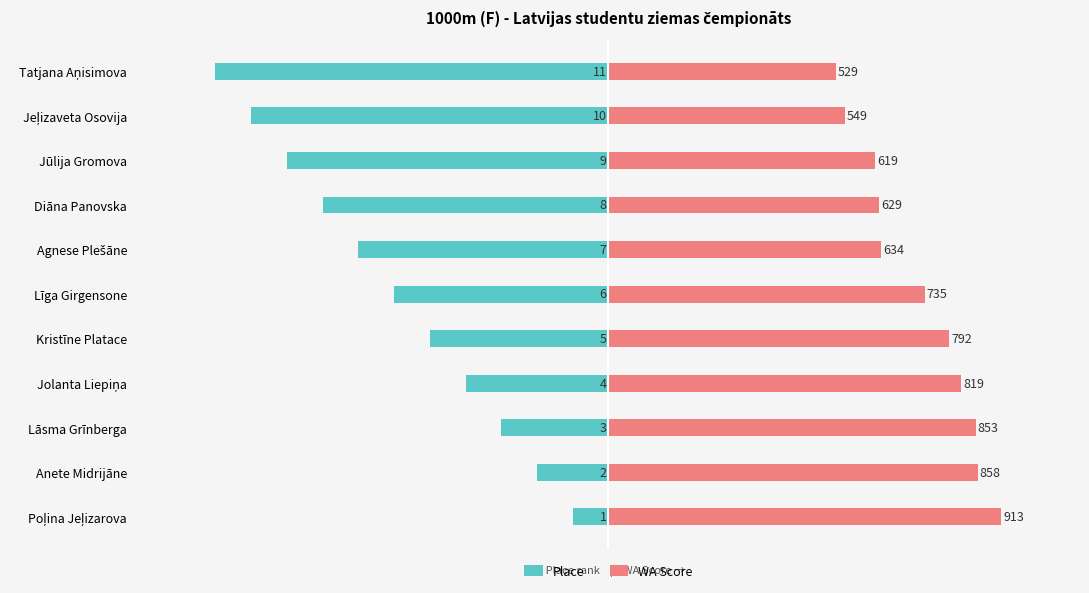

The Place series shows -6.1 at Jolanta Liepiņa. True or false?

False